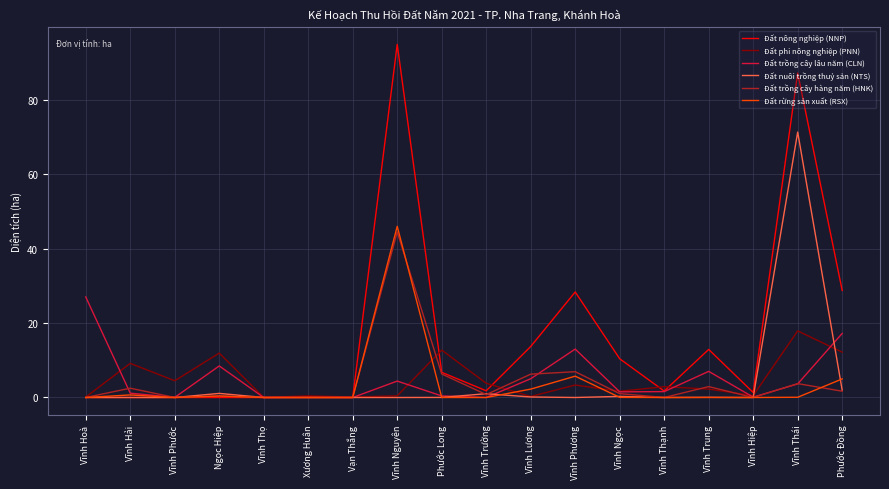

What is the maximum value shown in the chart?

94.9